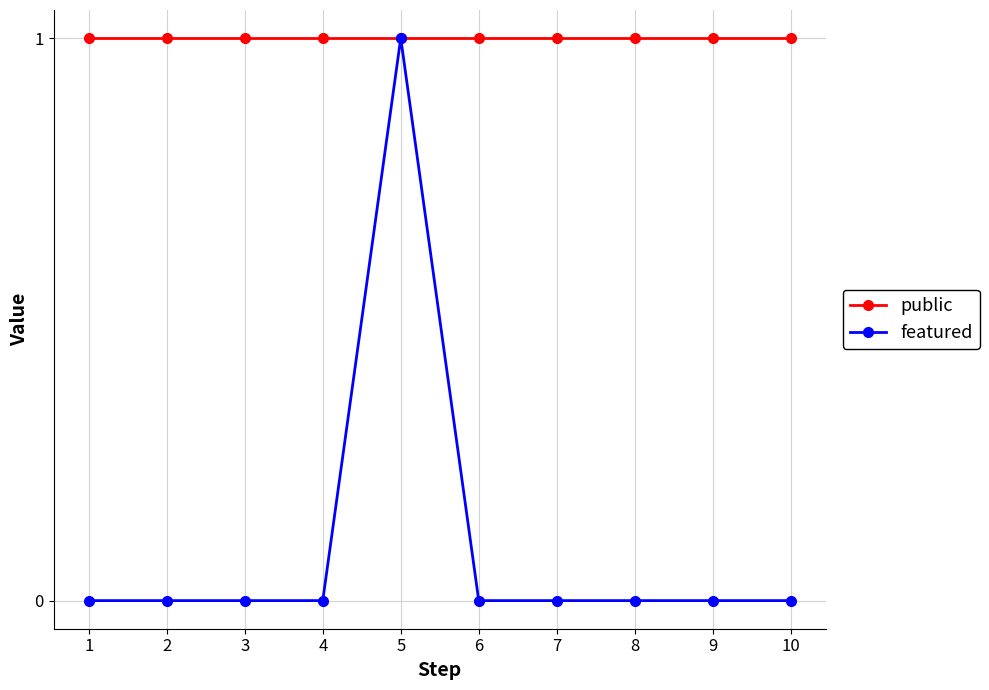

At 3, list the series in order from largest to smallest.

public, featured